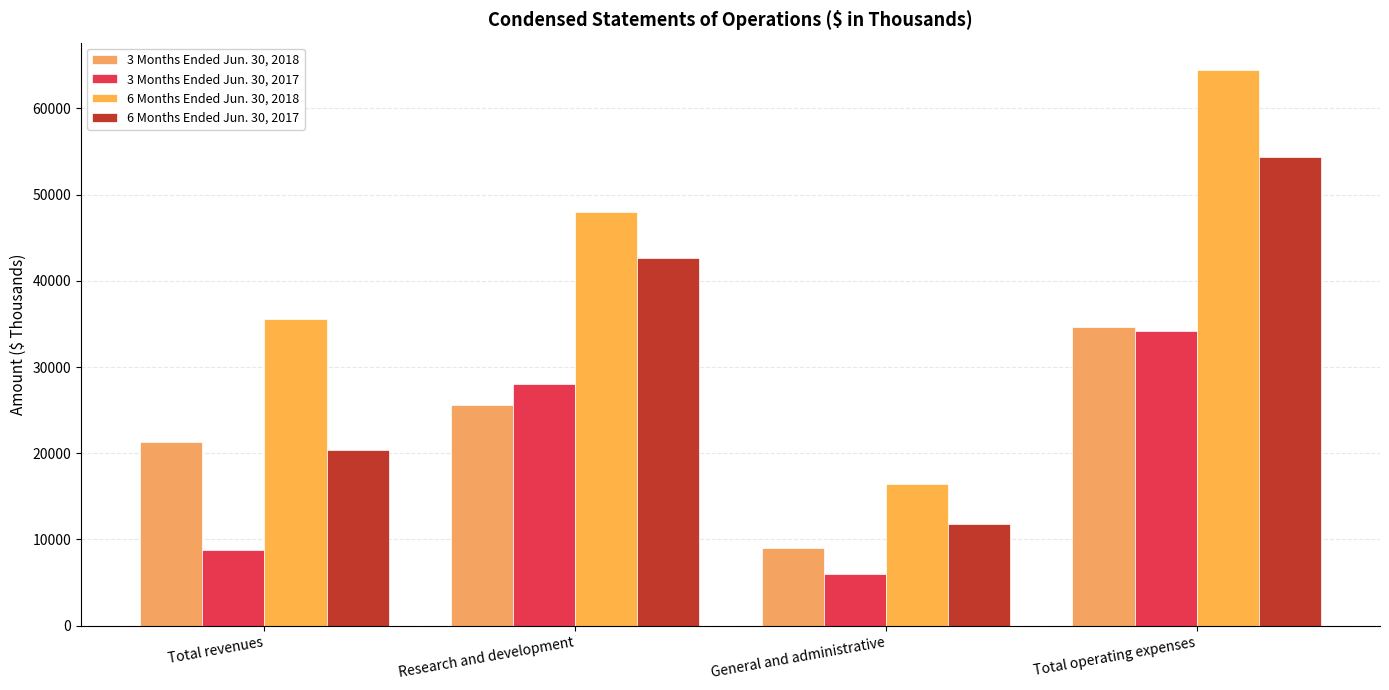

Which series has the largest total across all categories?

6 Months Ended Jun. 30, 2018